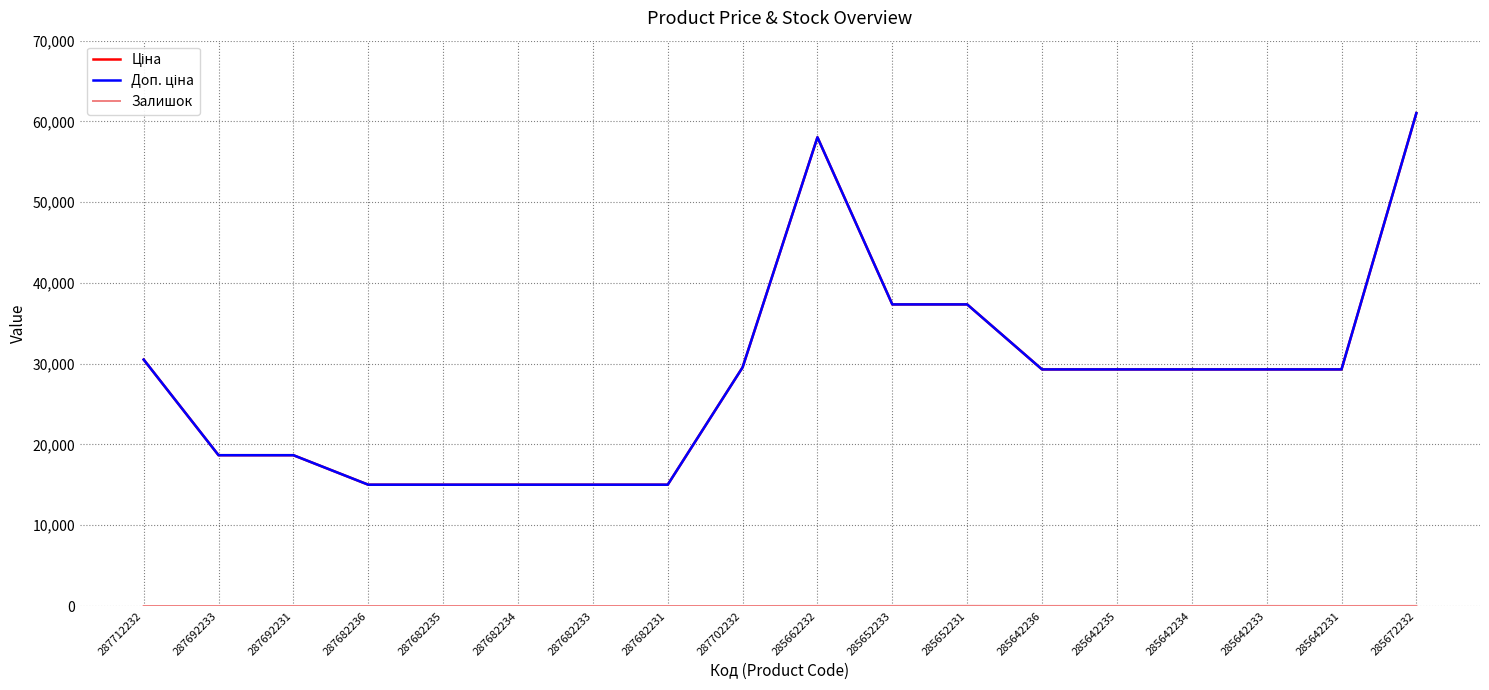

Does the chart have visible grid lines?

Yes